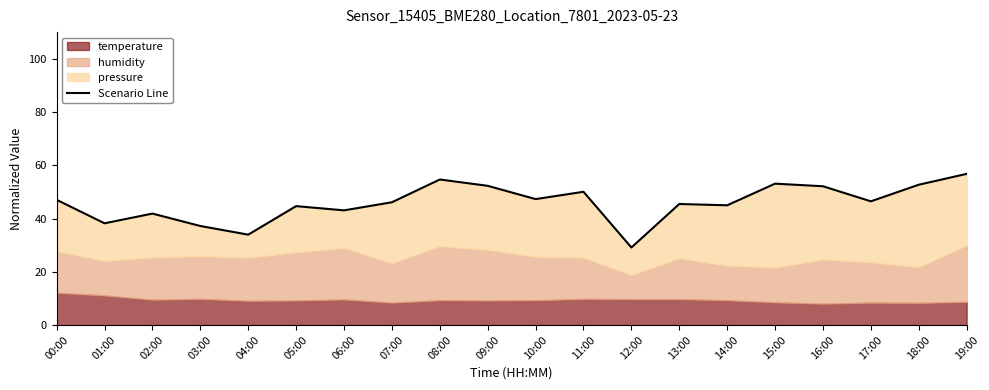

What position from the right is 00:00?

20